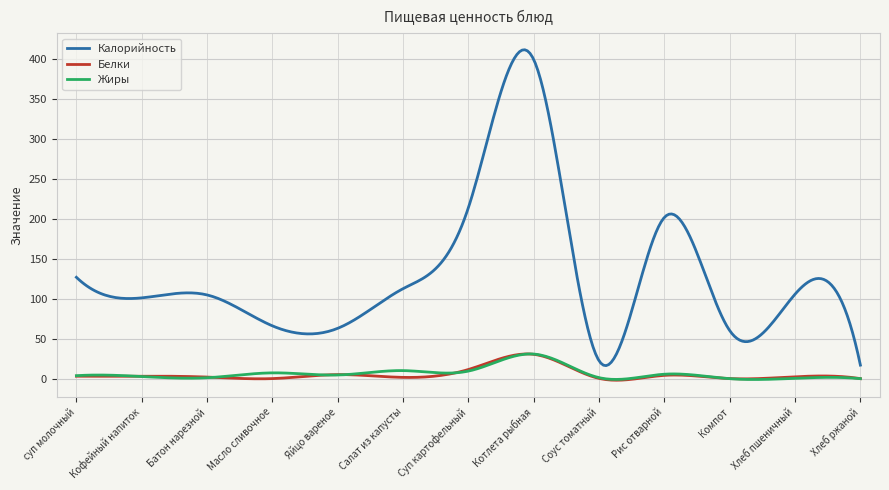

How many lines are shown in the chart?

3